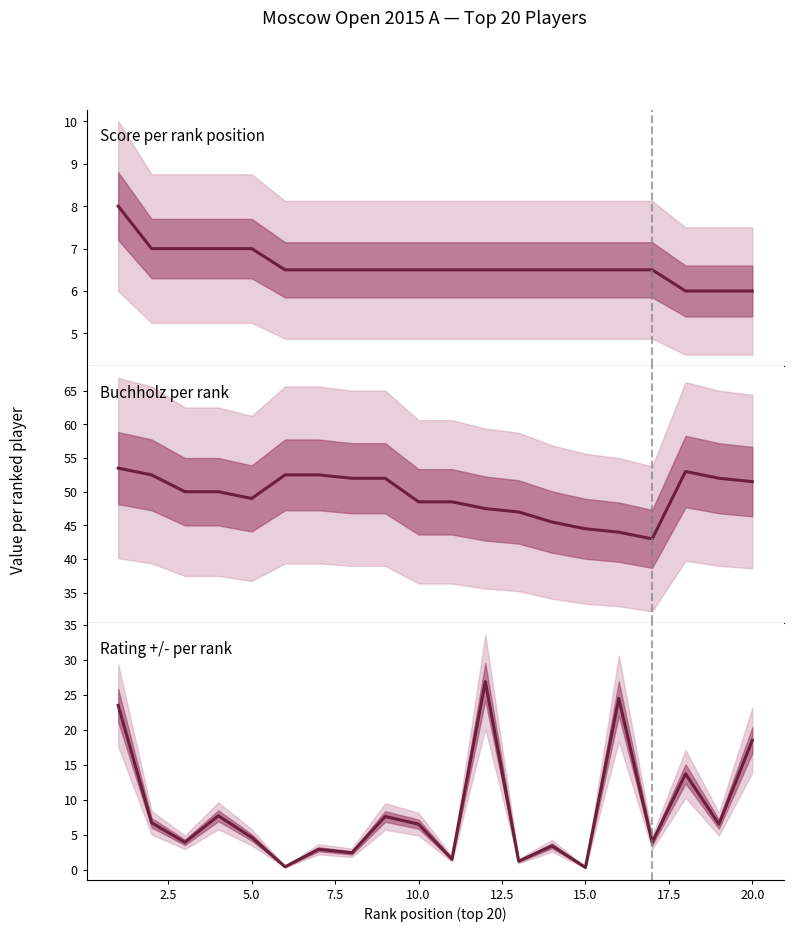

True or false: Score and Rating Change intersect in this chart.

True